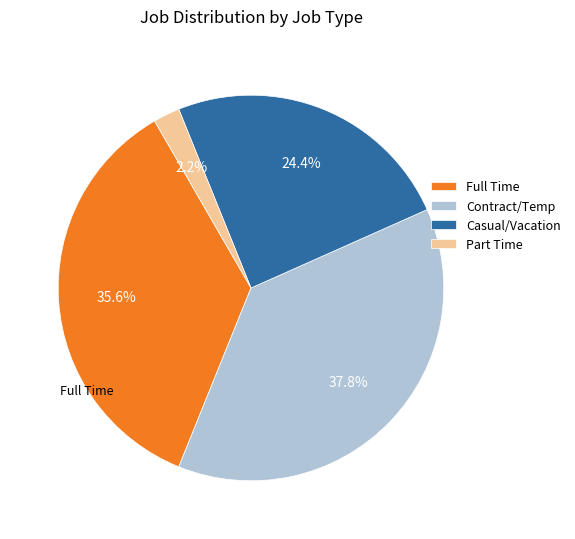

Is there any slice that represents more than half of the pie?

No